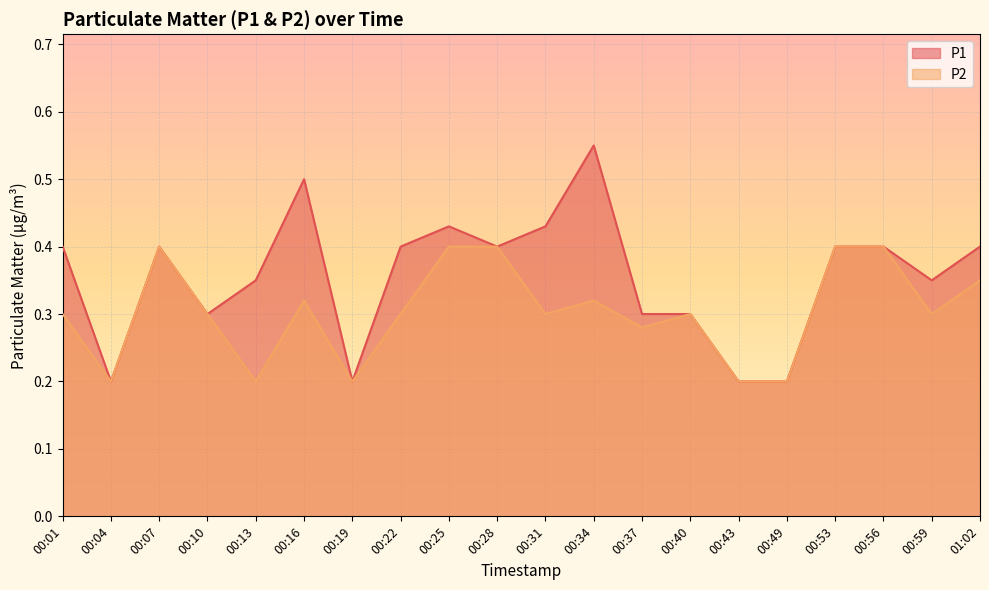

What is the label of the 11th point from the left?

00:31